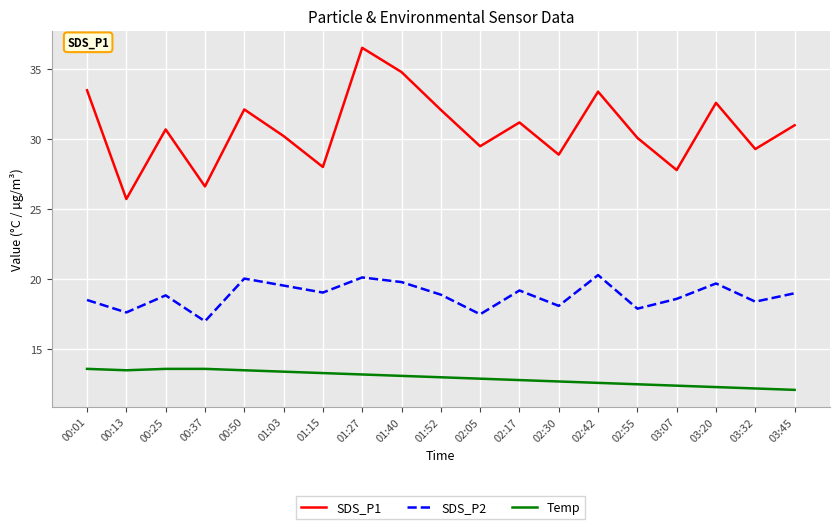

How many categories are shown in the chart?

19